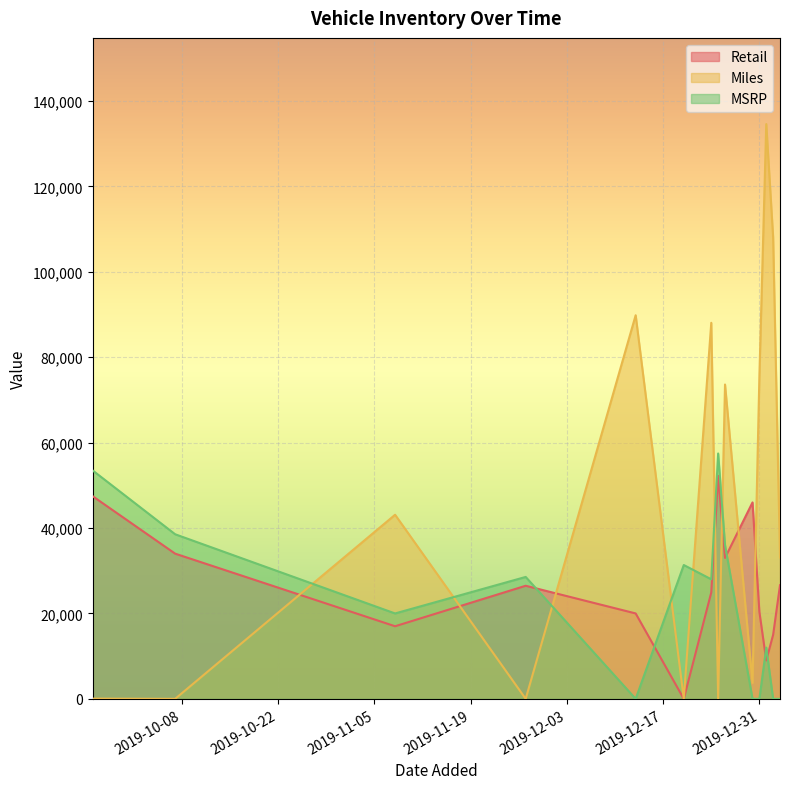

At which category is the sum across all series the highest?

2020-01-01